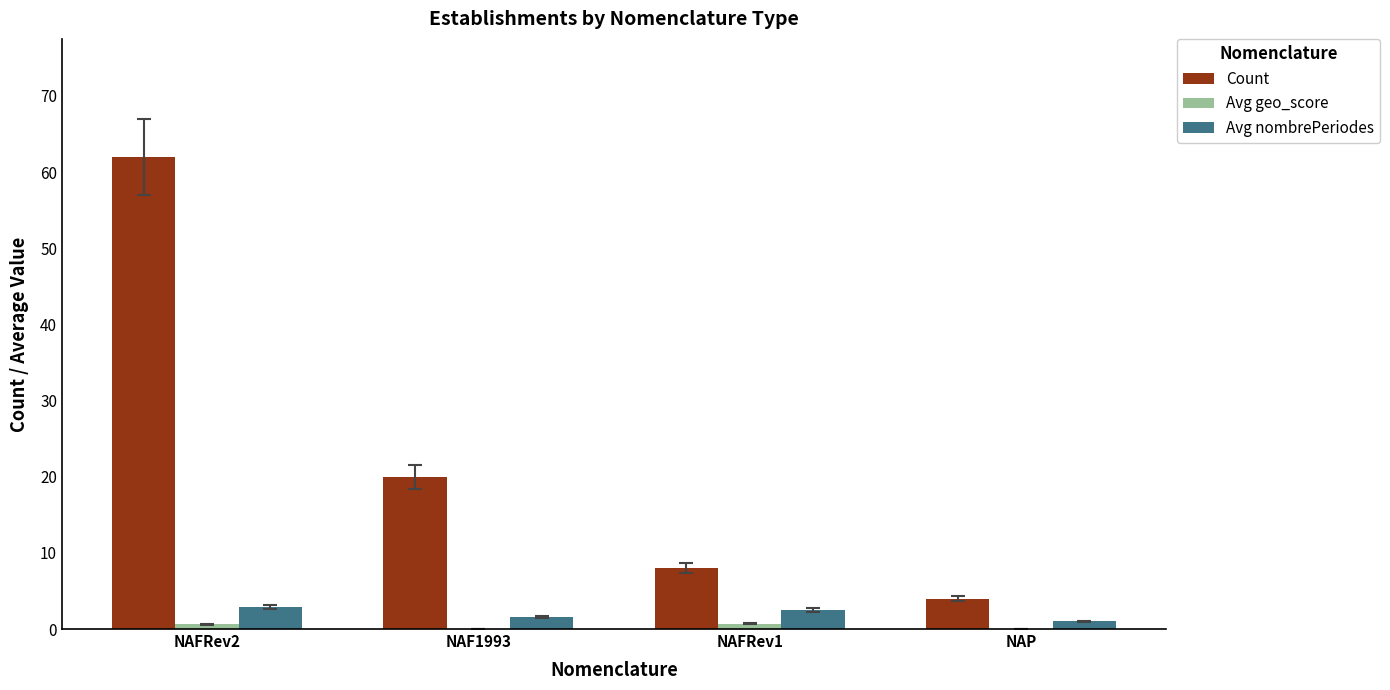

What is the sum of all Count values?

94.0